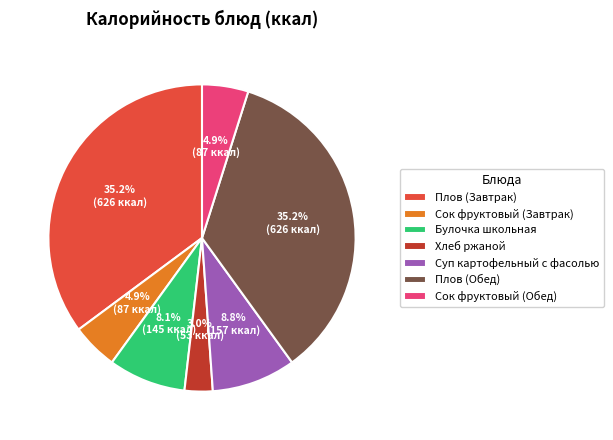

What is the ratio of the value at Сок фруктовый (Обед) to the value at Сок фруктовый (Завтрак)?

1.0